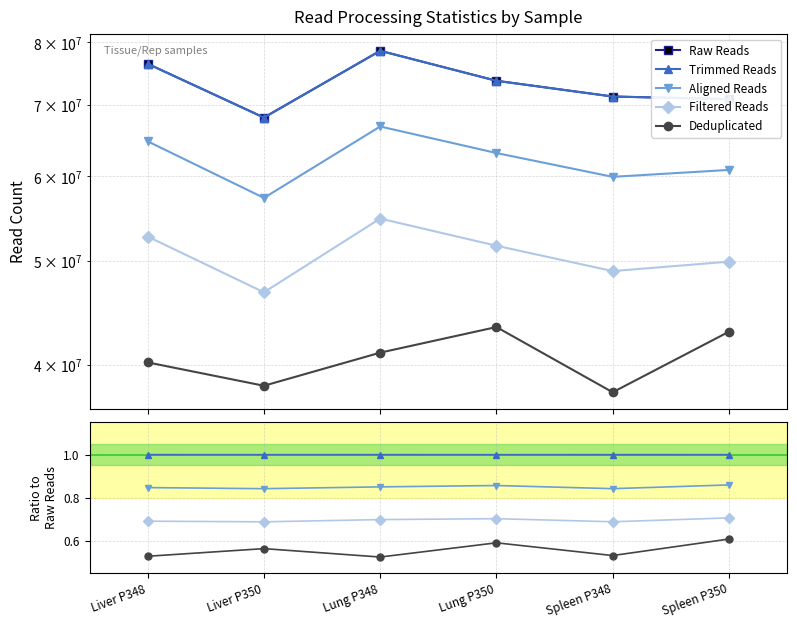

What is the difference between the highest and lowest values at Liver P348?

76408809.5